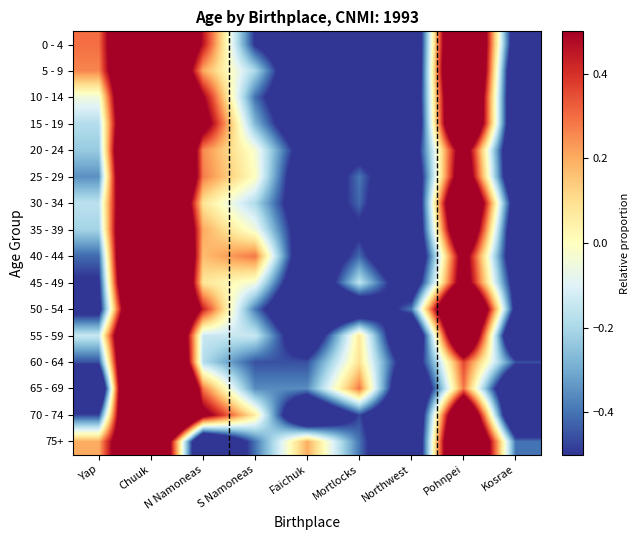

What is the spread (max minus min) of values at S Namoneas?

0.8